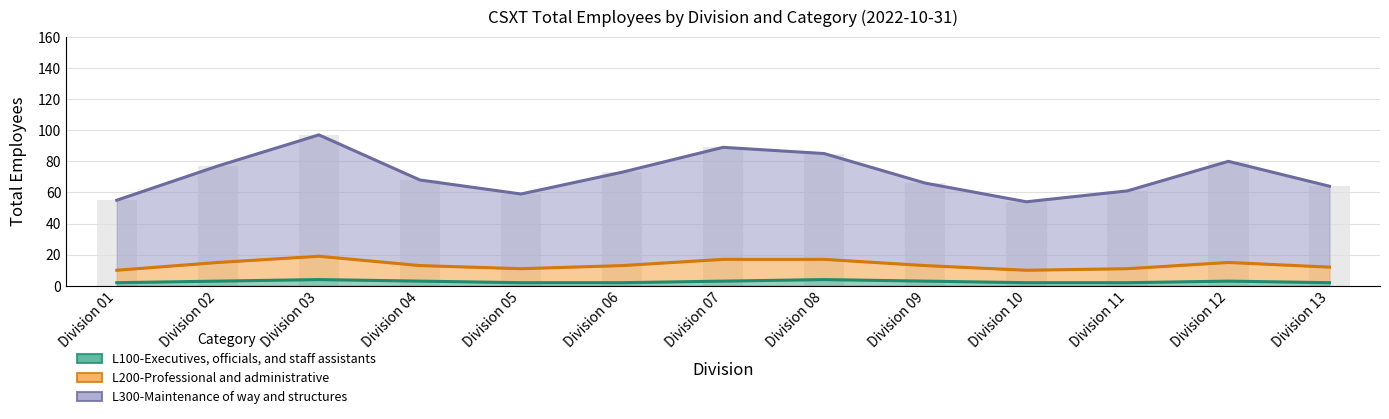

Is it true that L200-Professional and administrative equals 61 at Division 11?

True